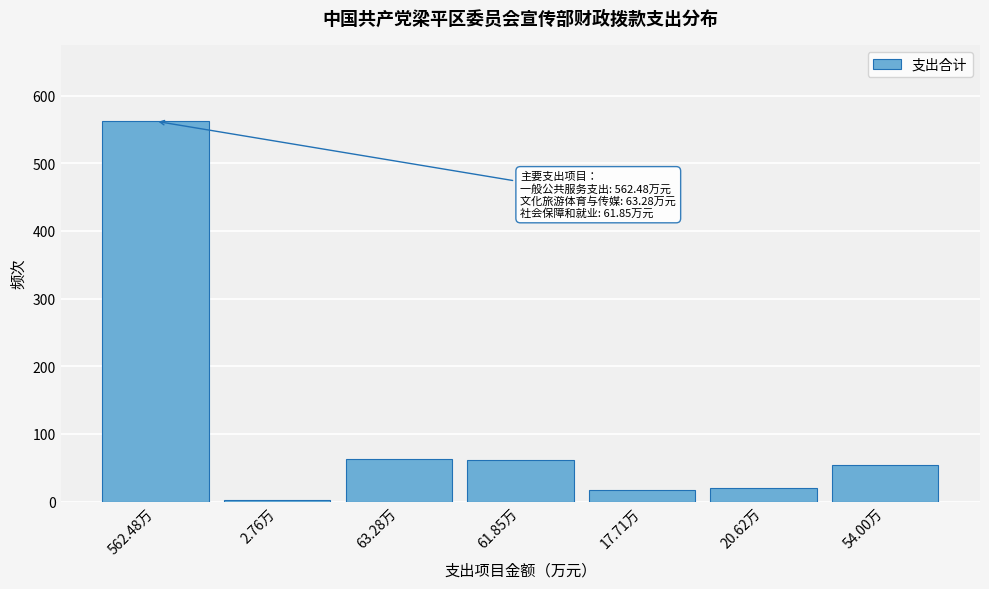

What is the sum of all values?

782.7